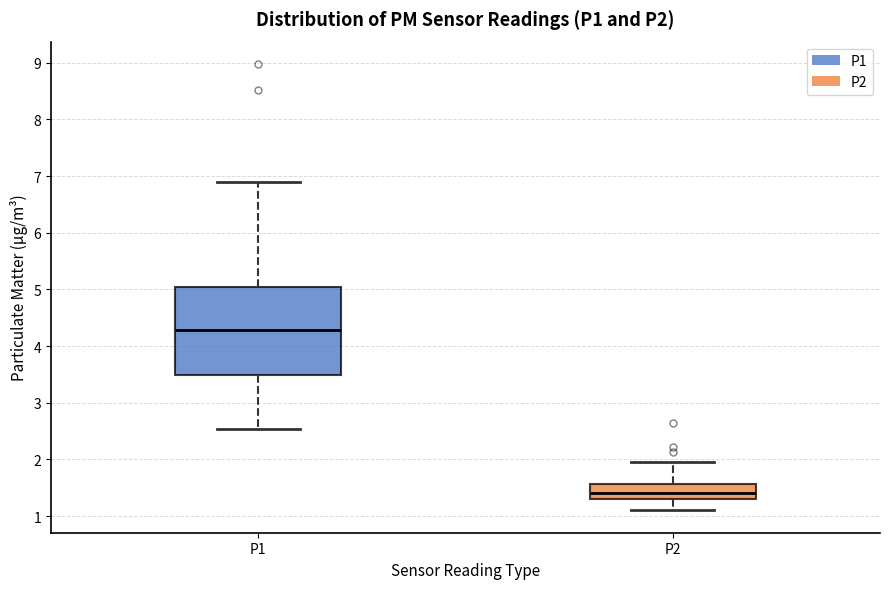

Reading left to right, read every box against the y-axis: the position of its median line, the range the box covers, and the ends of its whiskers. The values are not printed on the chart, so give them approximately, as read against the axis.

P1: median 4.3, box 3.5 to 5.0, whiskers 2.5 to 6.9
P2: median 1.4, box 1.3 to 1.6, whiskers 1.1 to 2.0